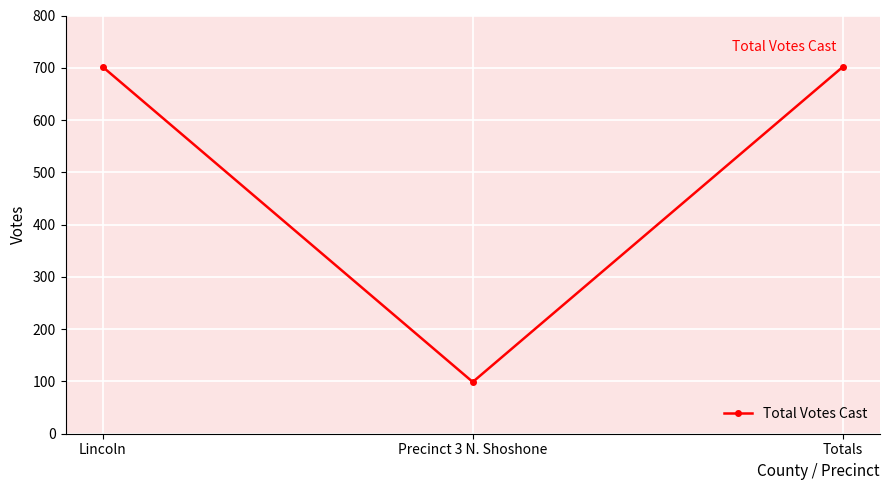

Reading left to right, transcribe all the data shown in this chart.

702	99	702